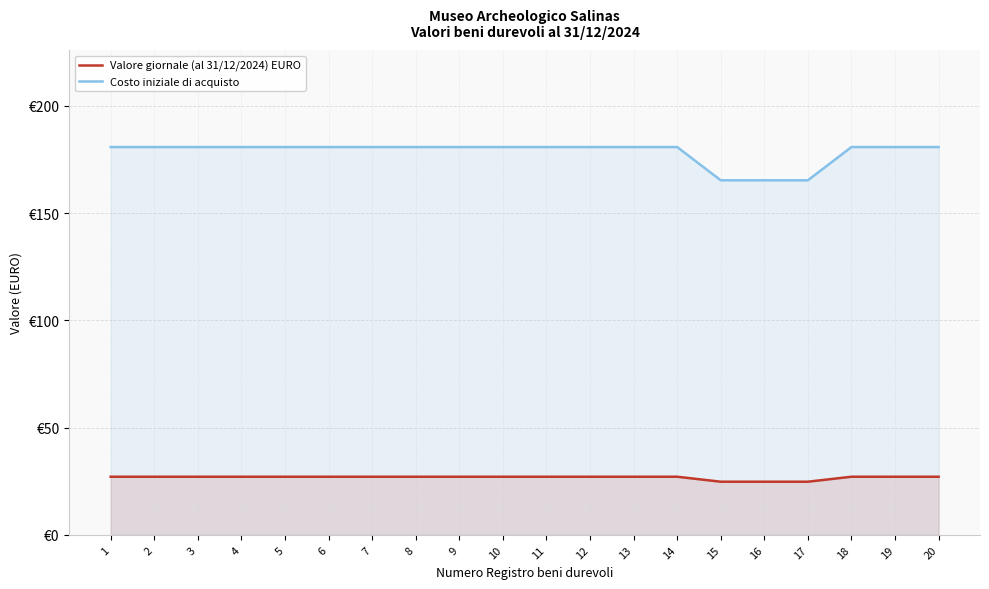

Between 12 and 14, which series saw the biggest shift?

Valore giornale (al 31/12/2024) EURO